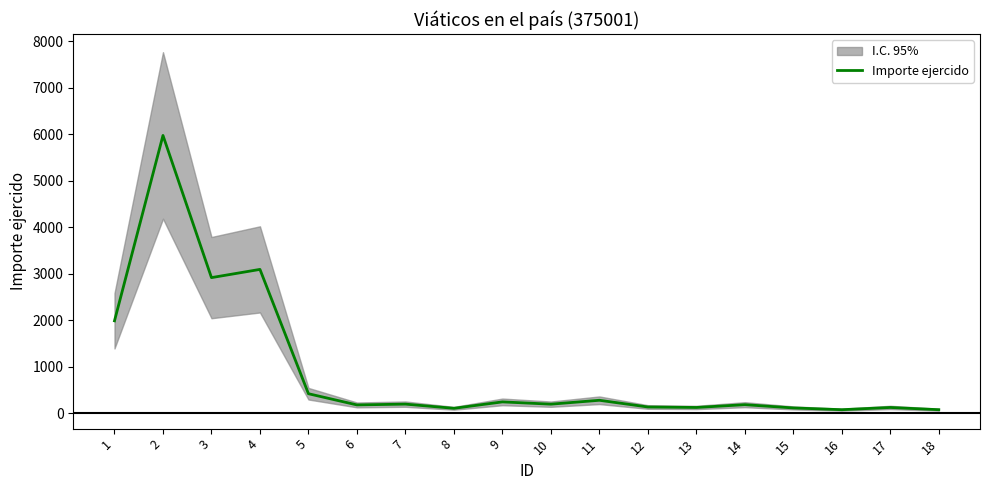

Between 18 and 16, which is larger?

18